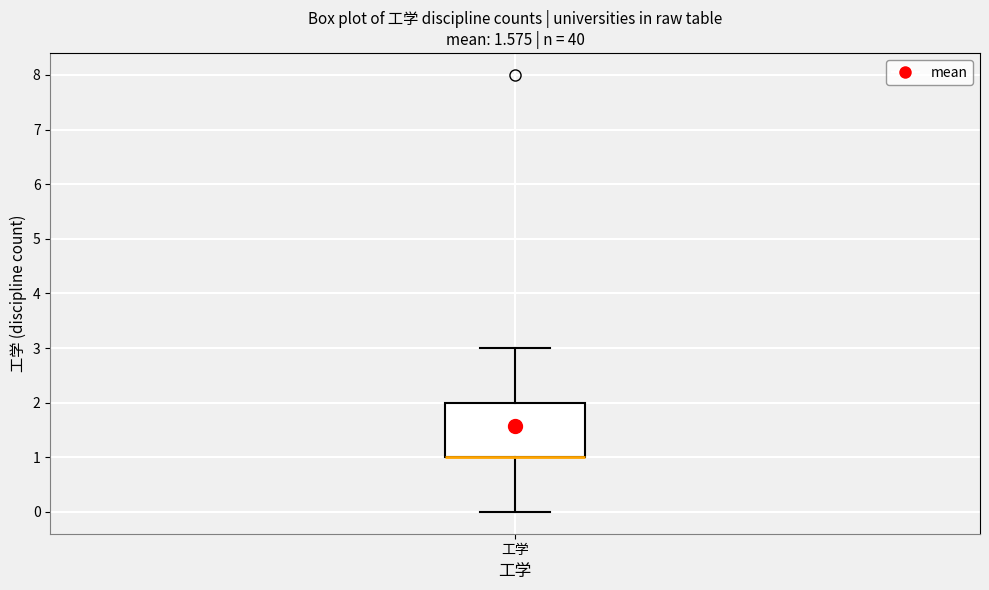

Read this box plot against the y-axis: the position of the median line, the range covered by the box, and the ends of both whiskers. The values are not printed on the chart, so give them approximately, as read against the axis.

median 1 (drawn on the box's lower edge), box 1 to 2, whiskers 0 to 3